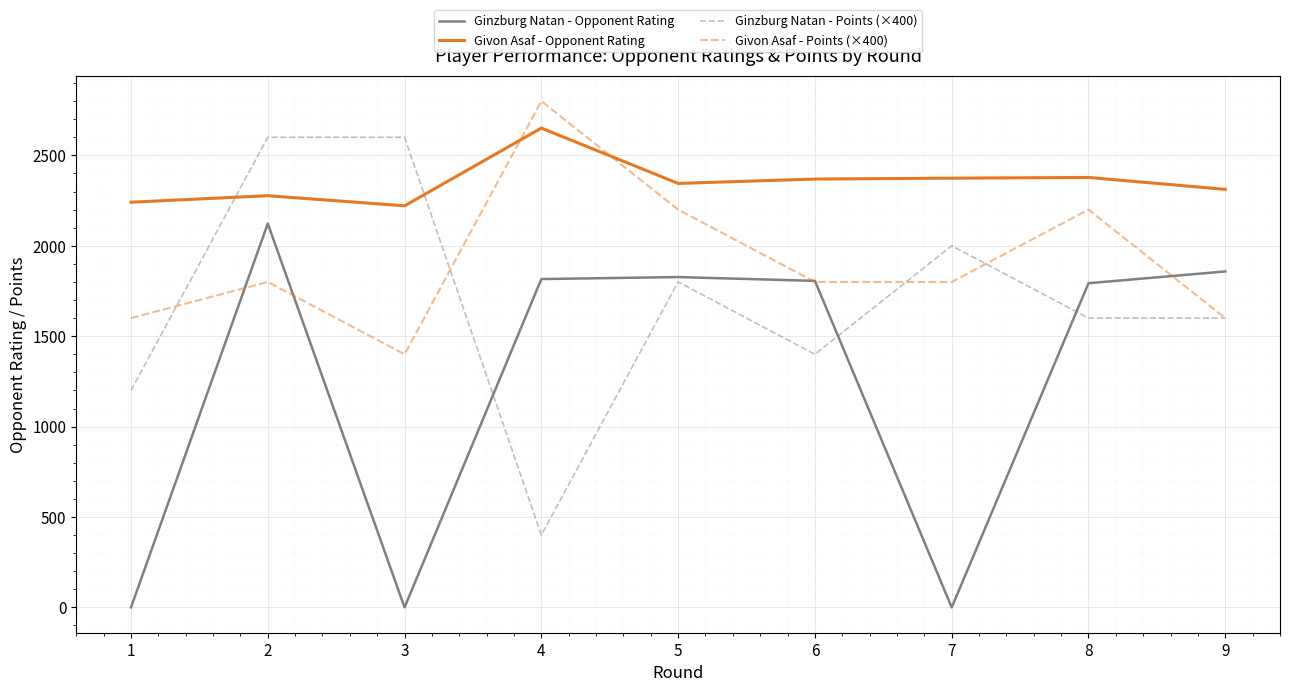

What is the spread (max minus min) of values at 1?

2241